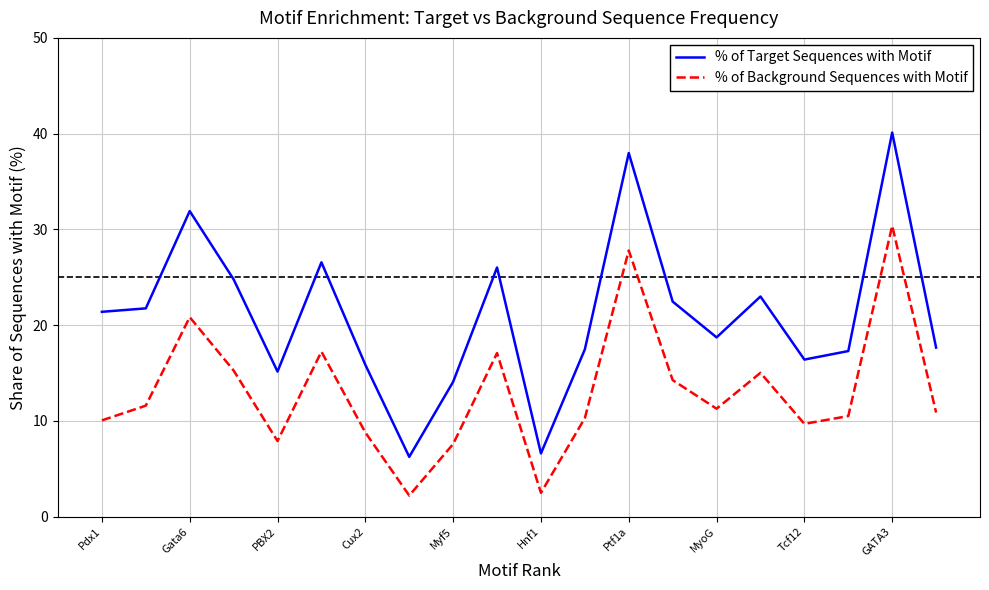

Which series has the widest spread of values?

% of Target Sequences with Motif